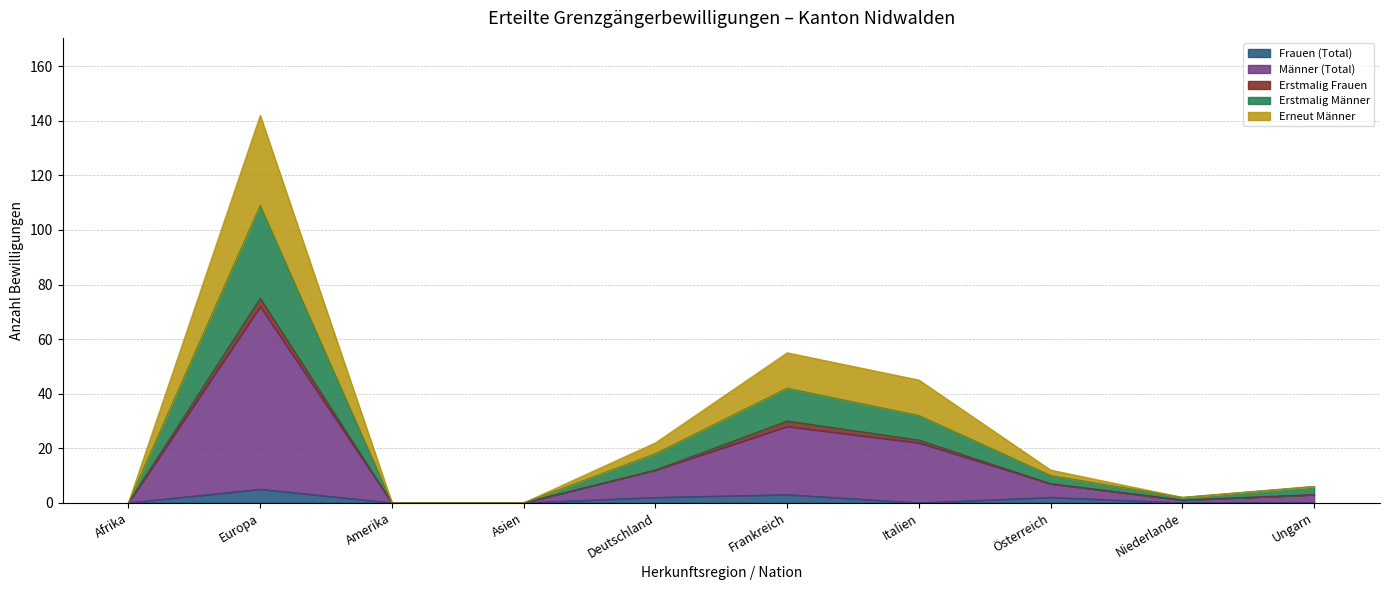

True or false: Erstmalig Männer has a value of 0 at Afrika.

True